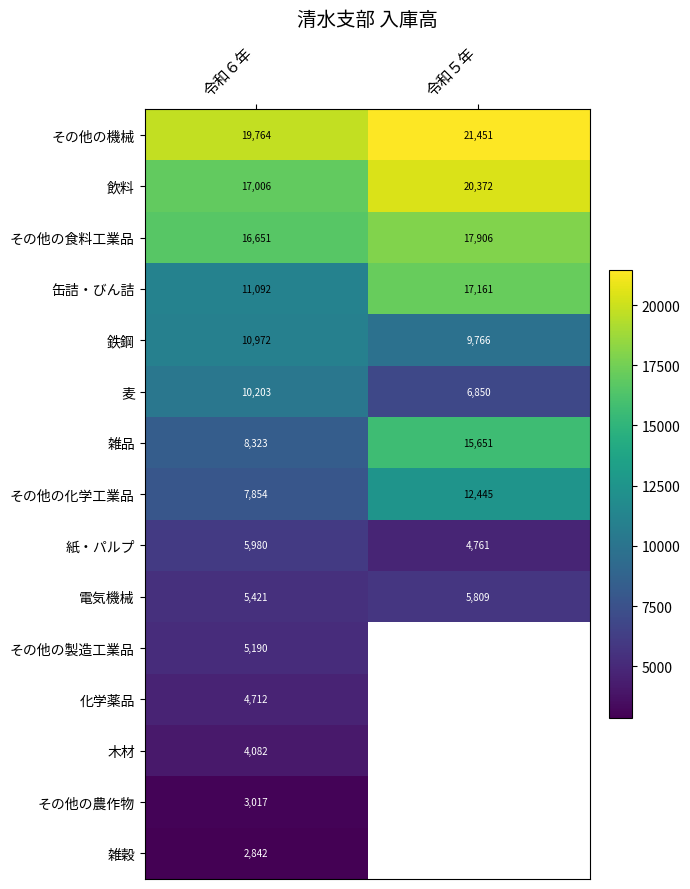

How many data points does each series have?

2